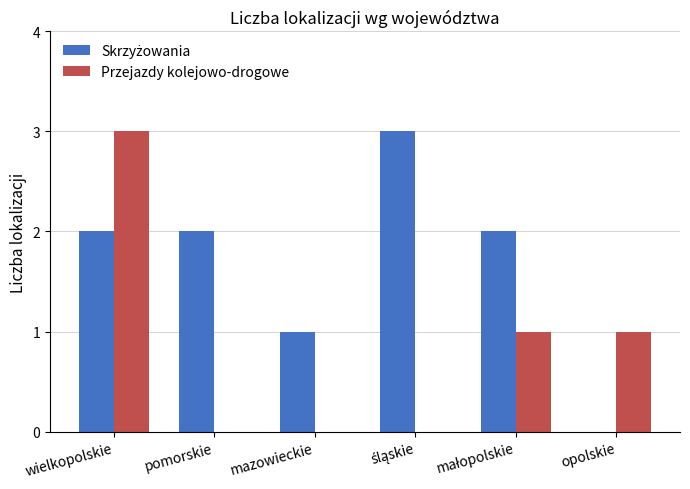

Are the bars grouped side by side (vs. stacked)?

Yes